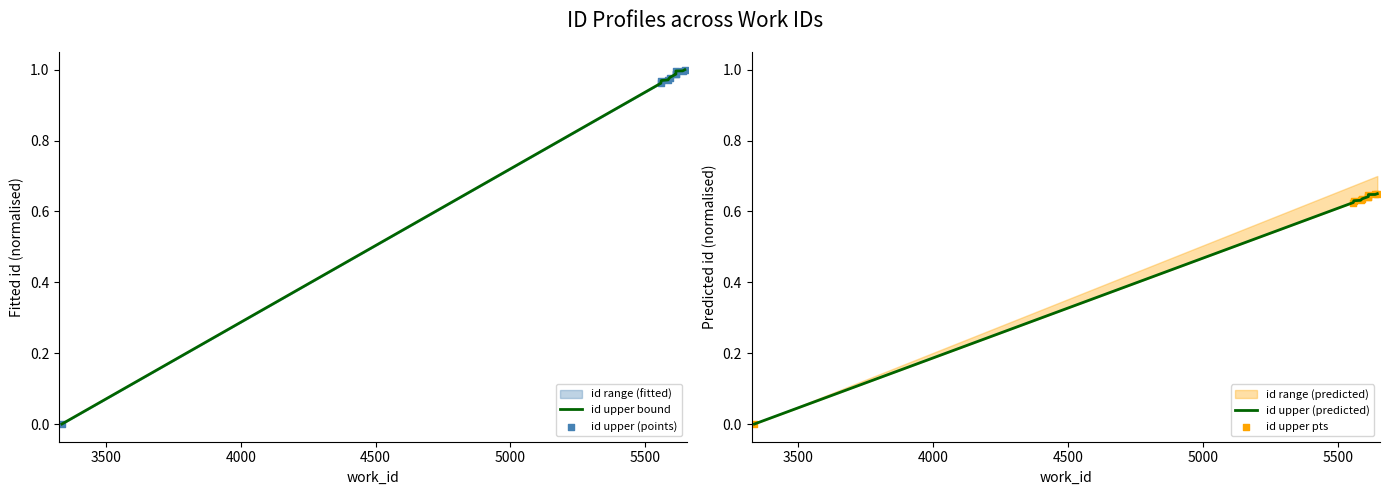

Which series has the widest spread of Y values?

id upper bound